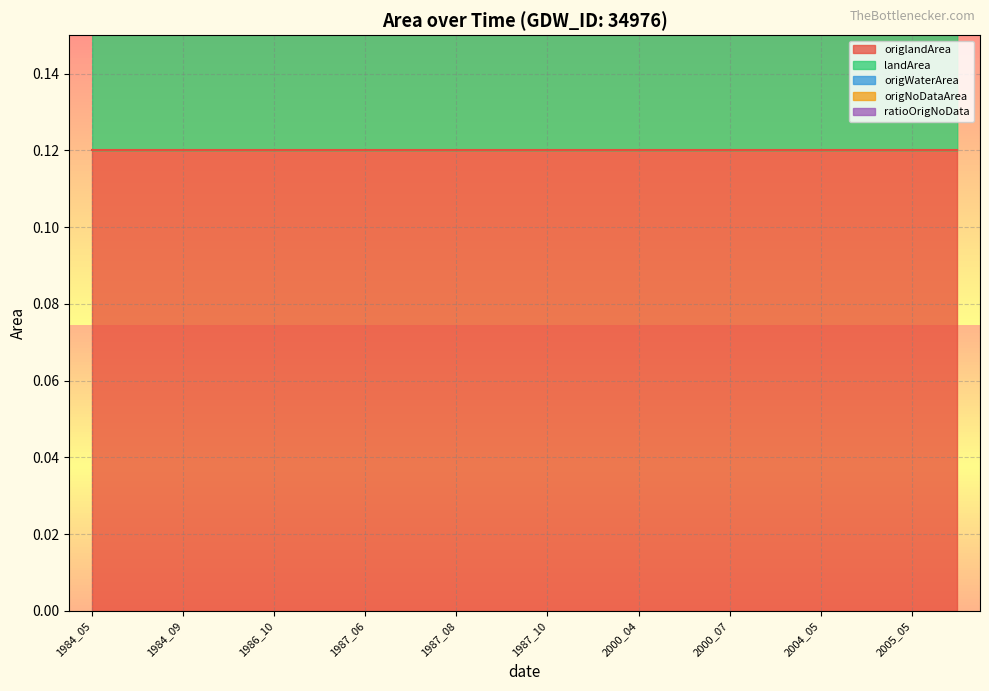

True or false: ratioOrigNoData and landArea intersect in this chart.

False